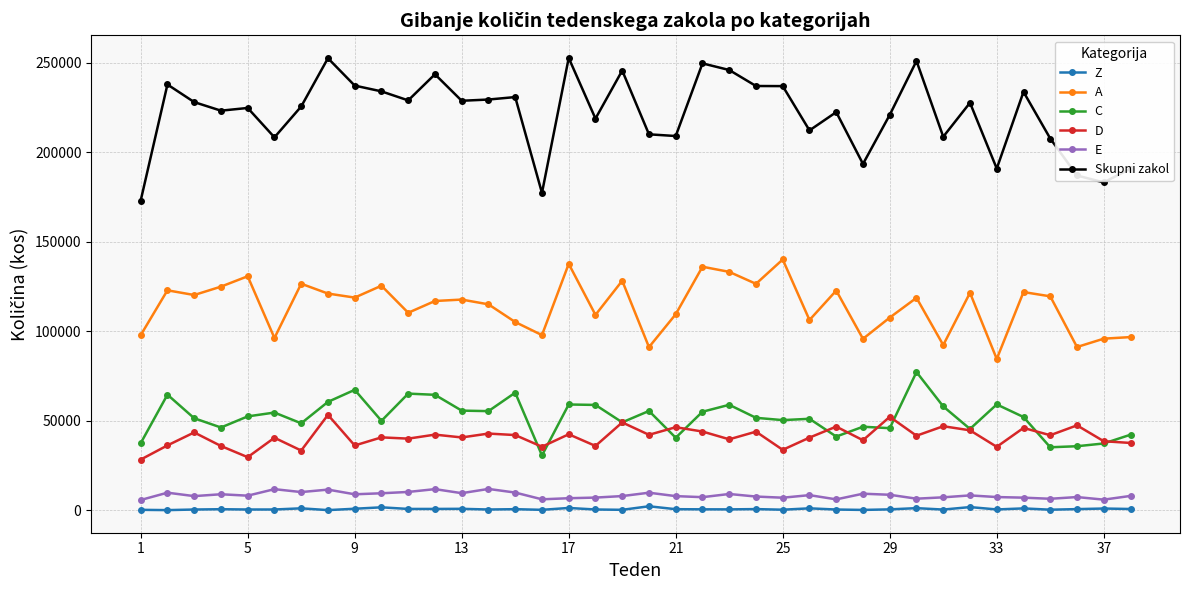

How many values in the E series are below 8191?

19